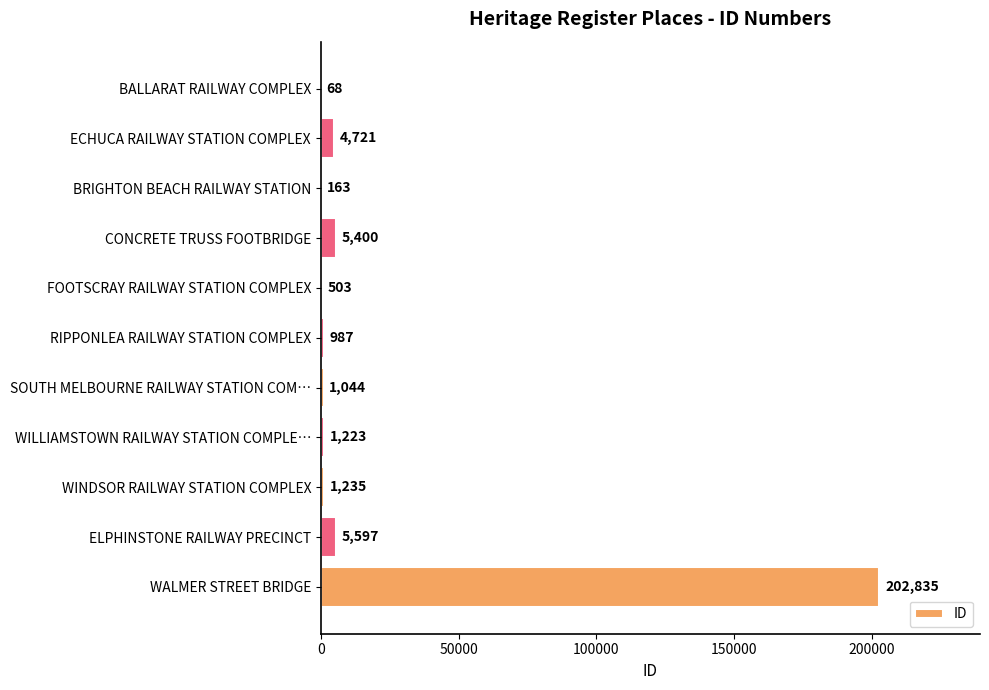

What is the sum of all values?

223776